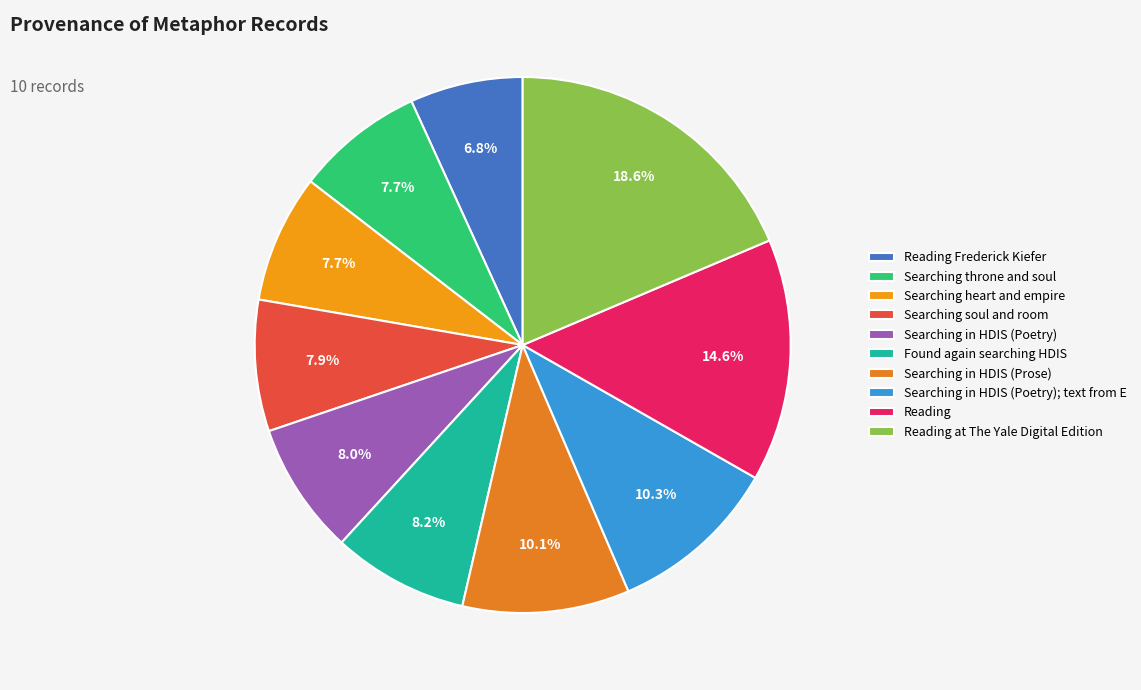

Approximately how many times larger is the value at Reading Frederick Kiefer compared to Searching throne and soul?

0.9